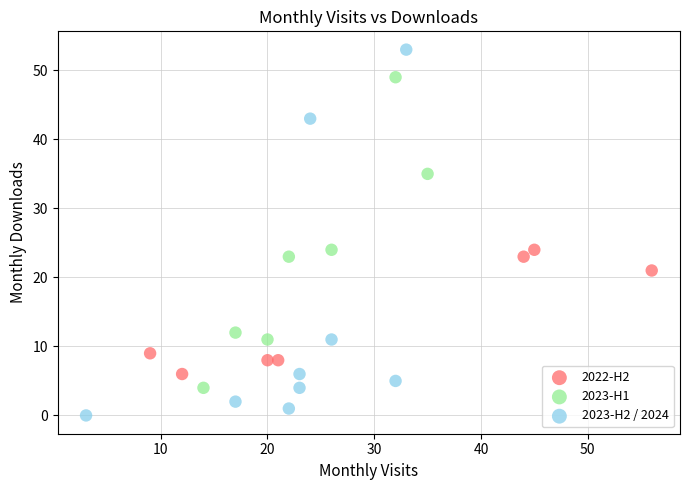

Which series has the widest spread of Y values?

2023-H2 / 2024